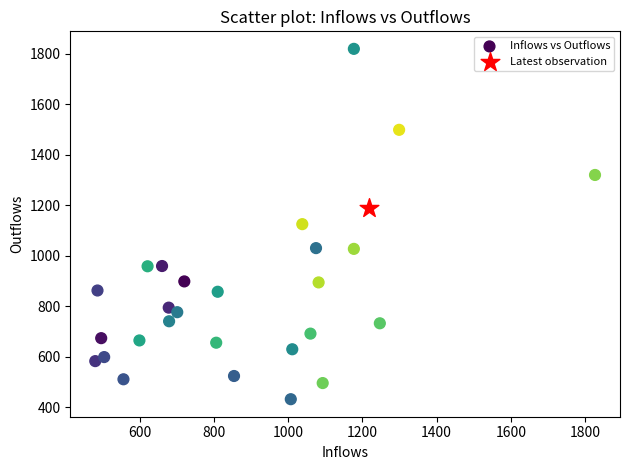

What are all the series names shown in the legend?

Inflows vs Outflows, Latest observation